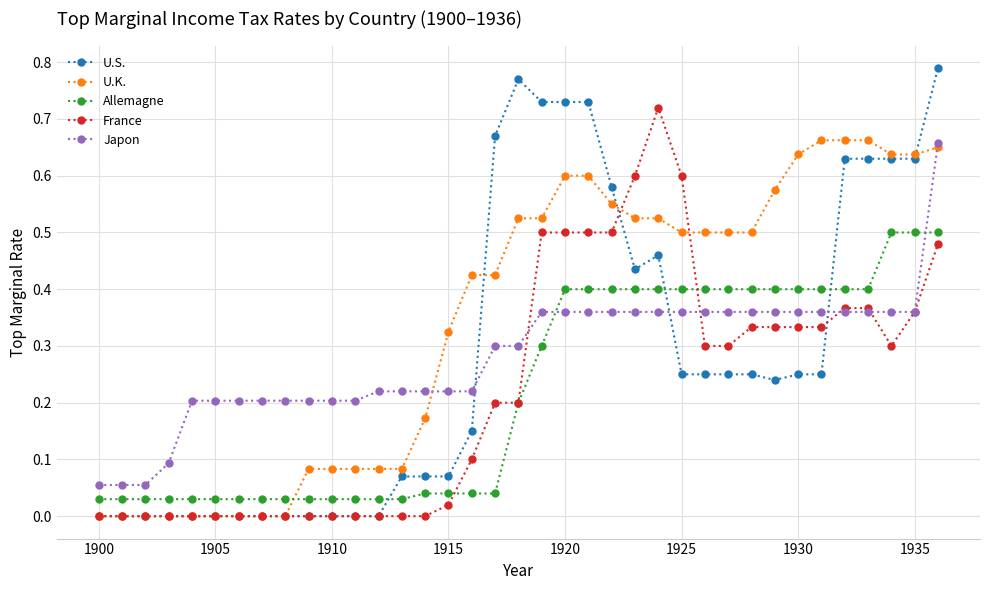

True or false: Japon and U.S. intersect in this chart.

True